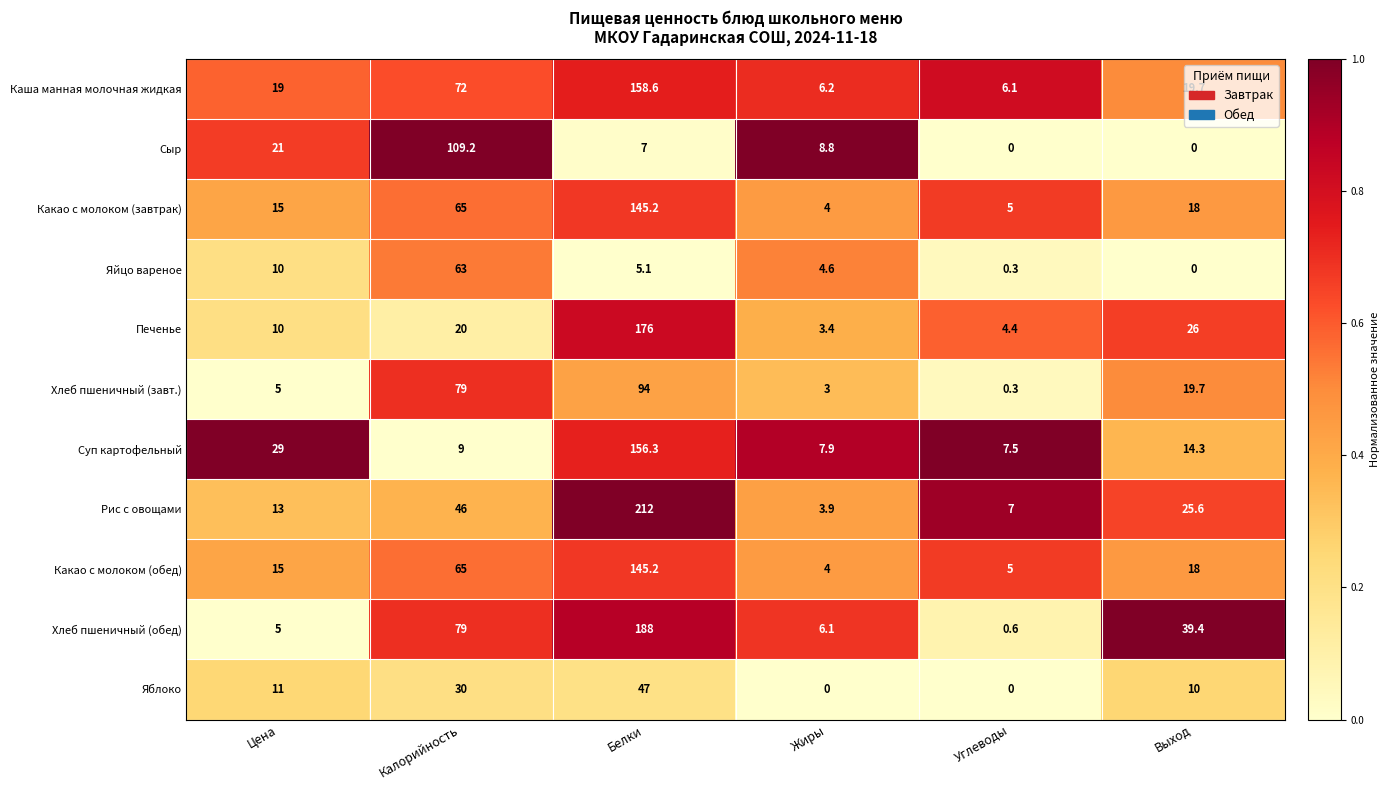

What is the difference between the Печенье values at Жиры and Углеводы?

1.0